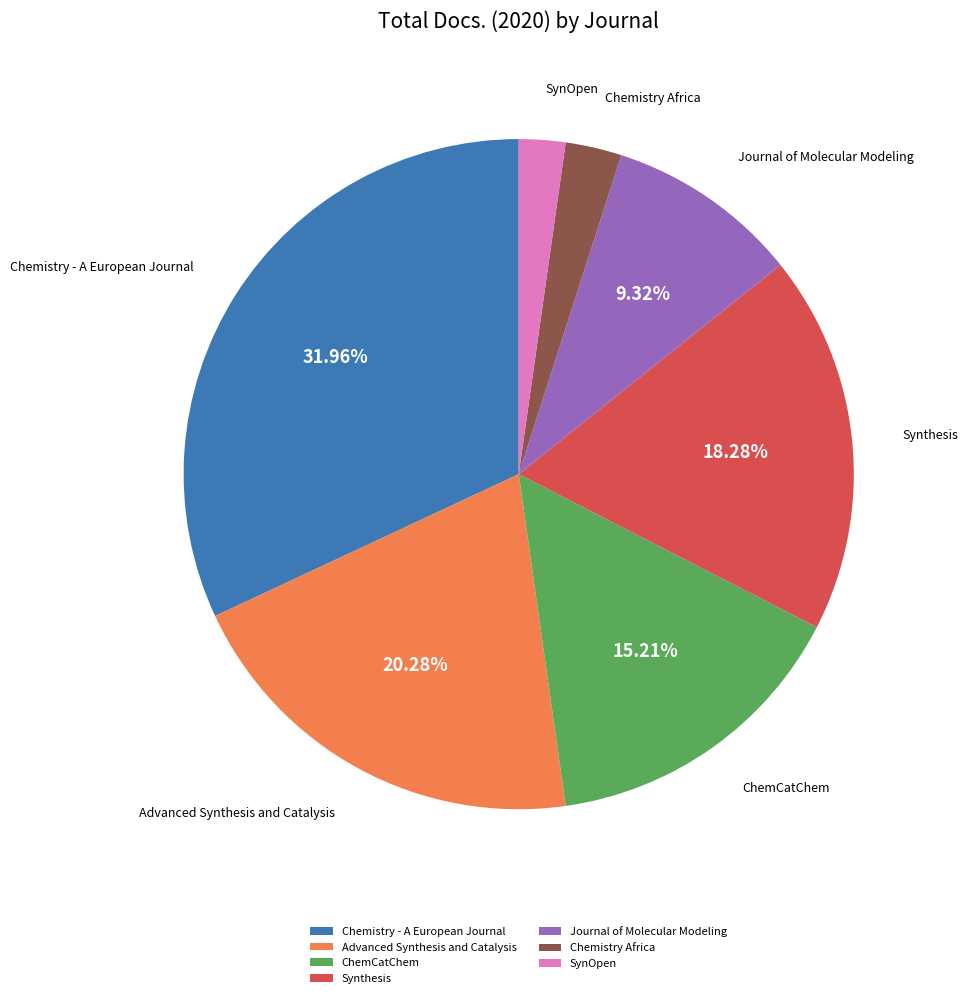

True or false: ChemCatChem accounts for 5% of the total.

False